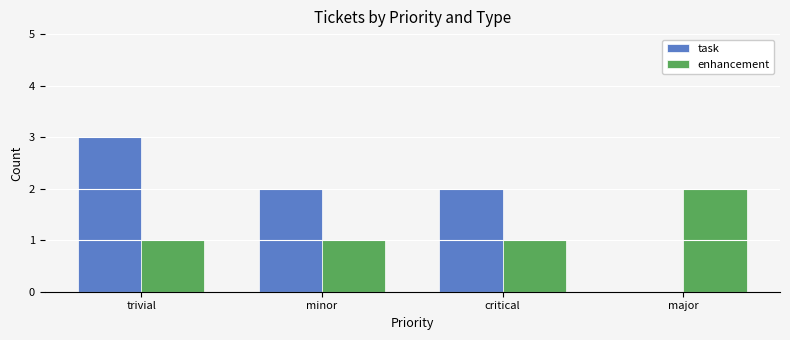

Is the value of task at critical greater than the value of enhancement at critical?

Yes